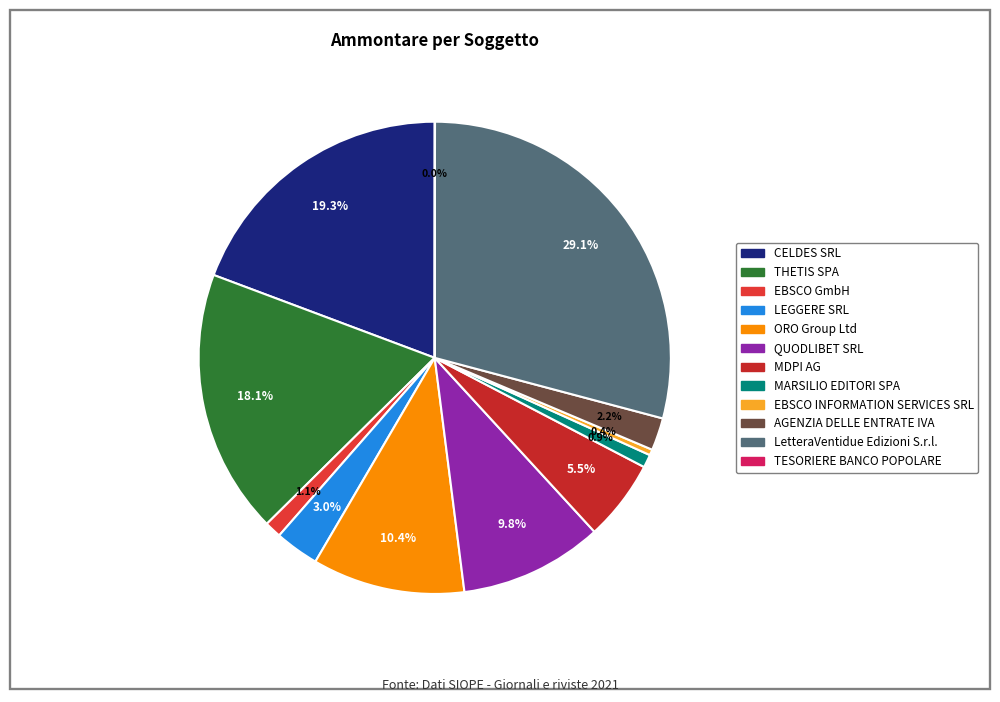

How many slices are in this pie chart?

12